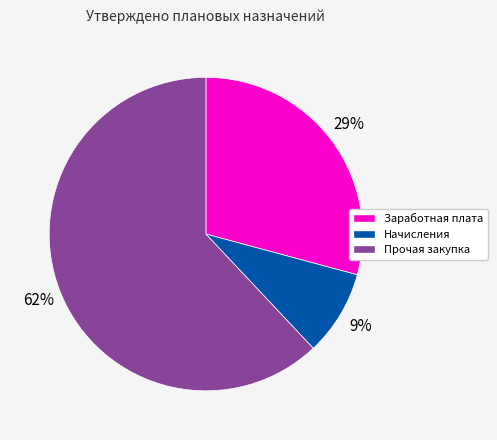

Combined, do Начисления and Прочая закупка account for over 50%?

Yes